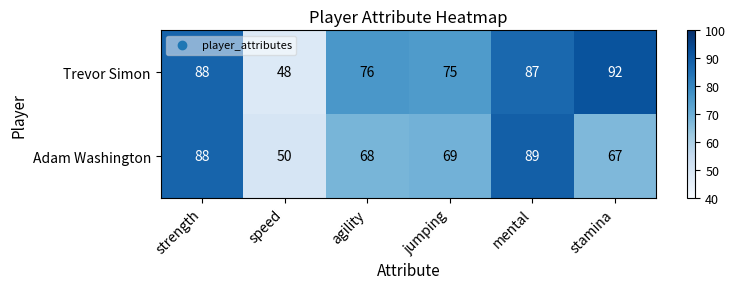

Read the Trevor Simon value at agility, to the nearest 10.

80